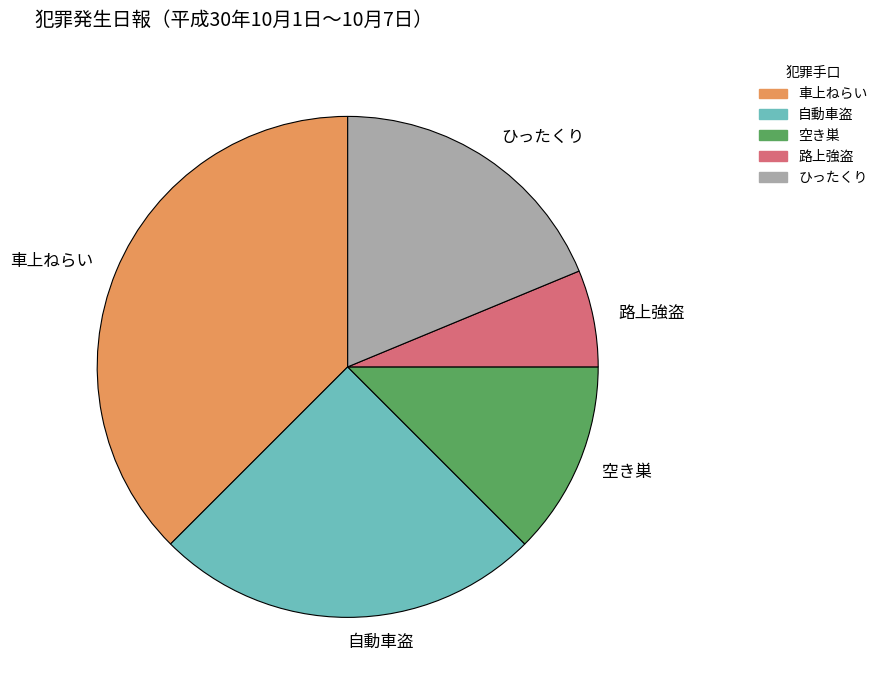

Combined, do 自動車盗 and 路上強盗 account for over 50%?

No